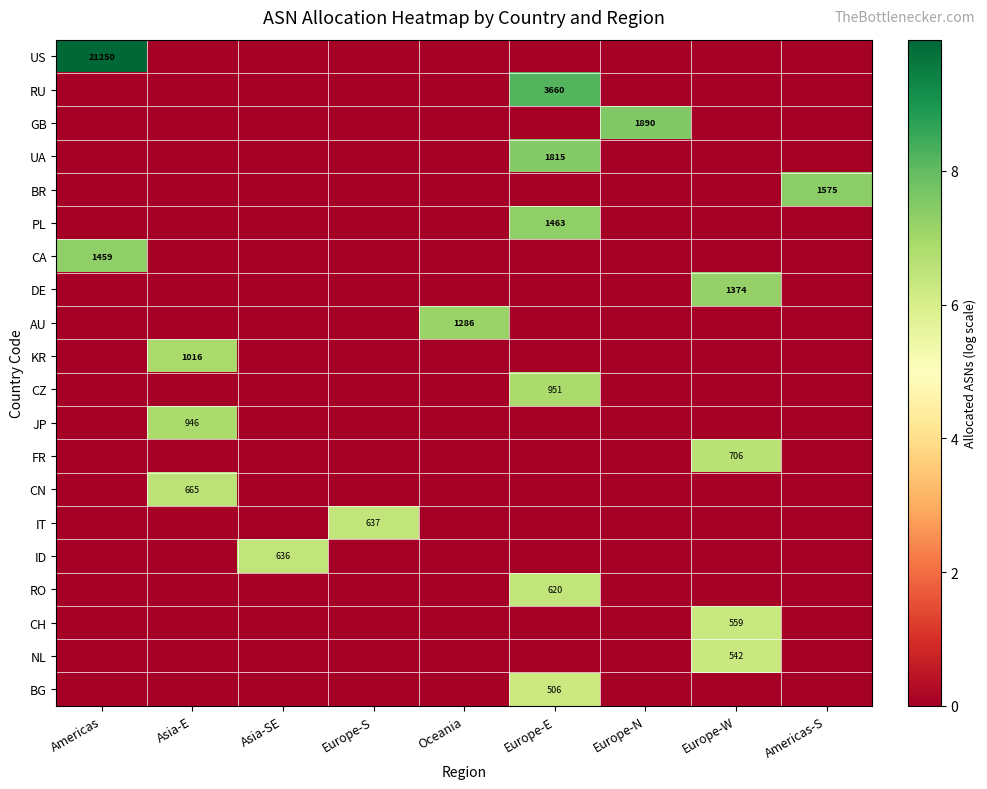

Is the value of DE at Americas greater than the value of BR at Europe-N?

No